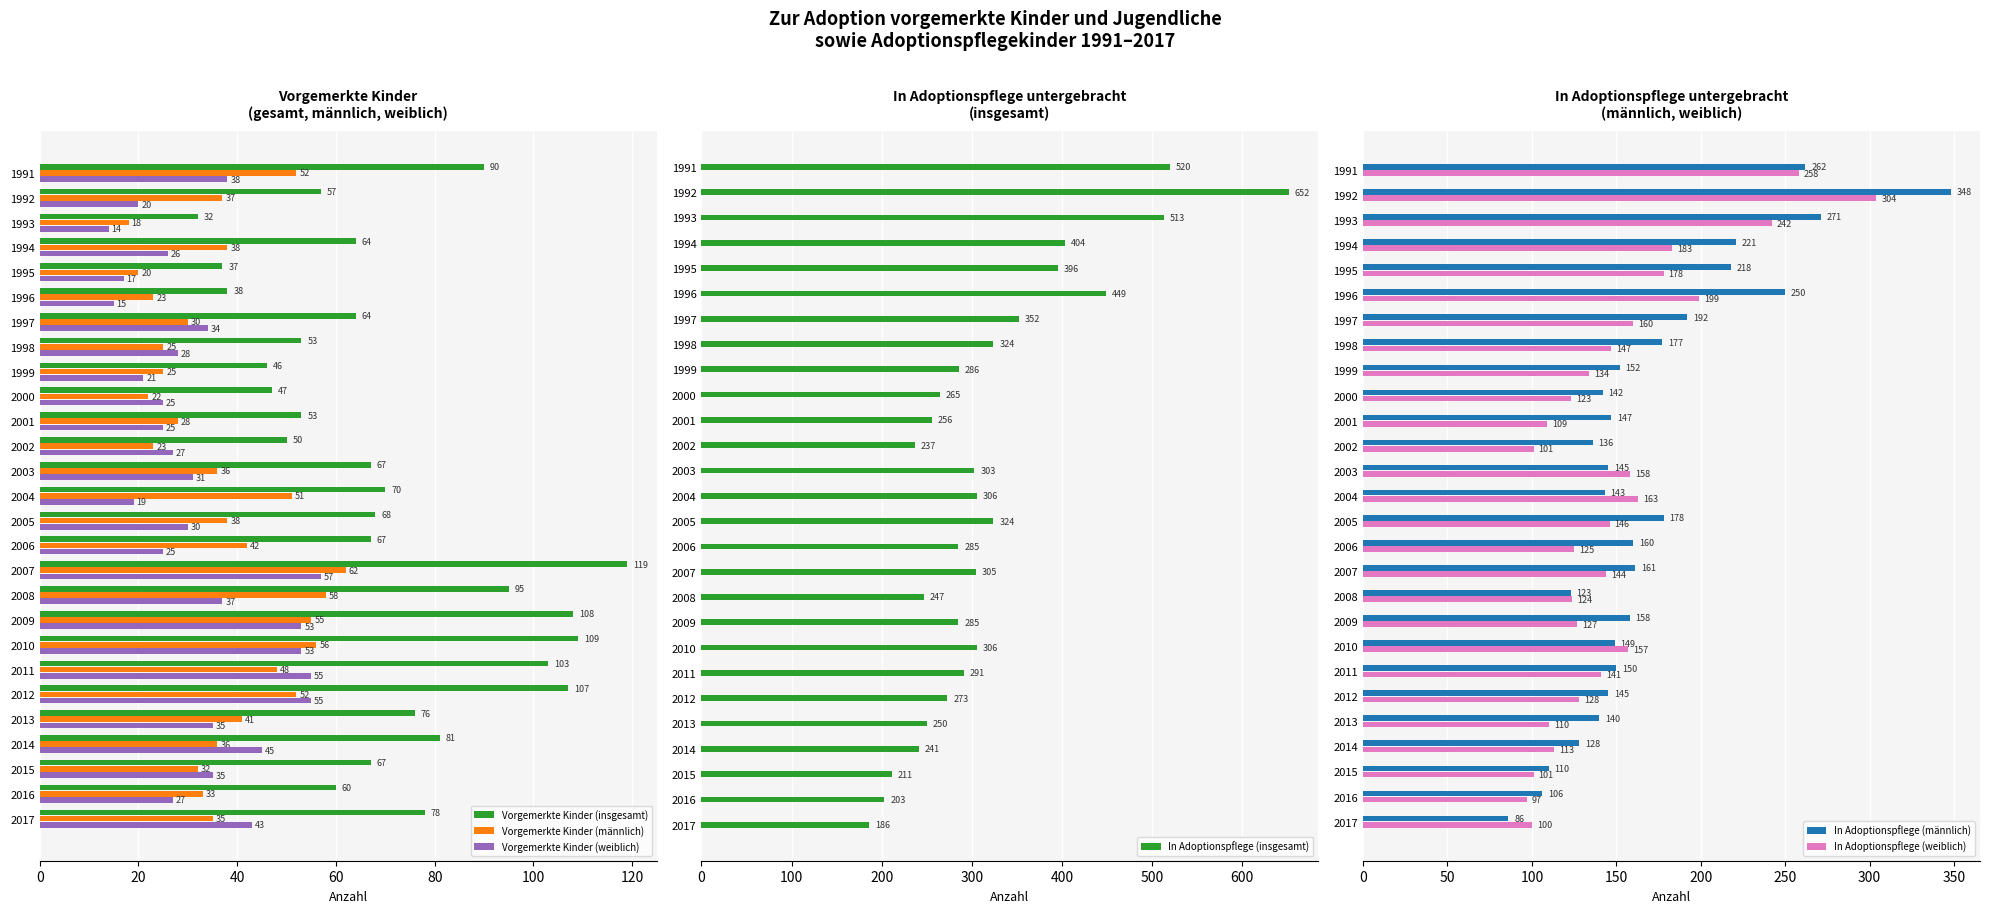

What is the difference between the Vorgemerkte Kinder (weiblich) values at 2017 and 2006?

18